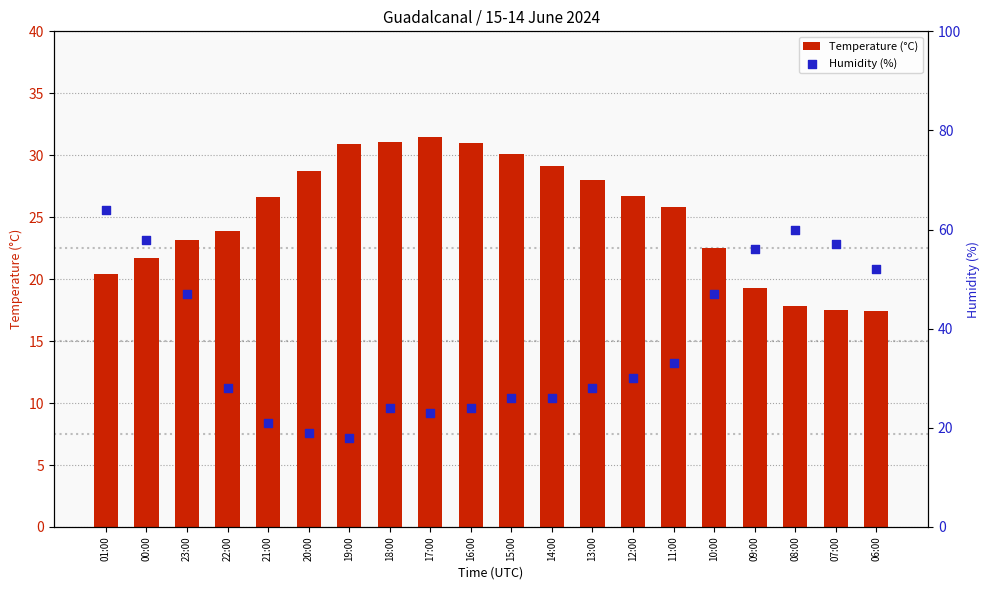

Which series has the widest spread of Y values?

Humidity (%)